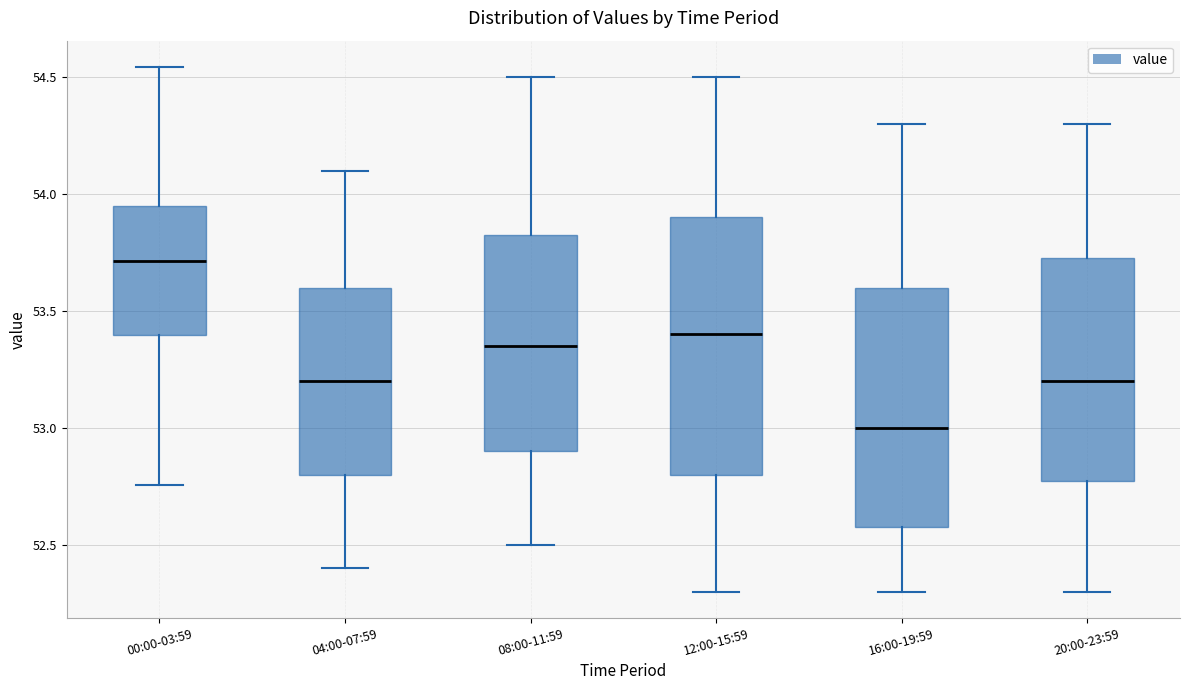

Where does the upper whisker of the box for 00:00-03:59 end on the y-axis? The values are not printed on the chart, so give them approximately, as read against the axis.

54.55